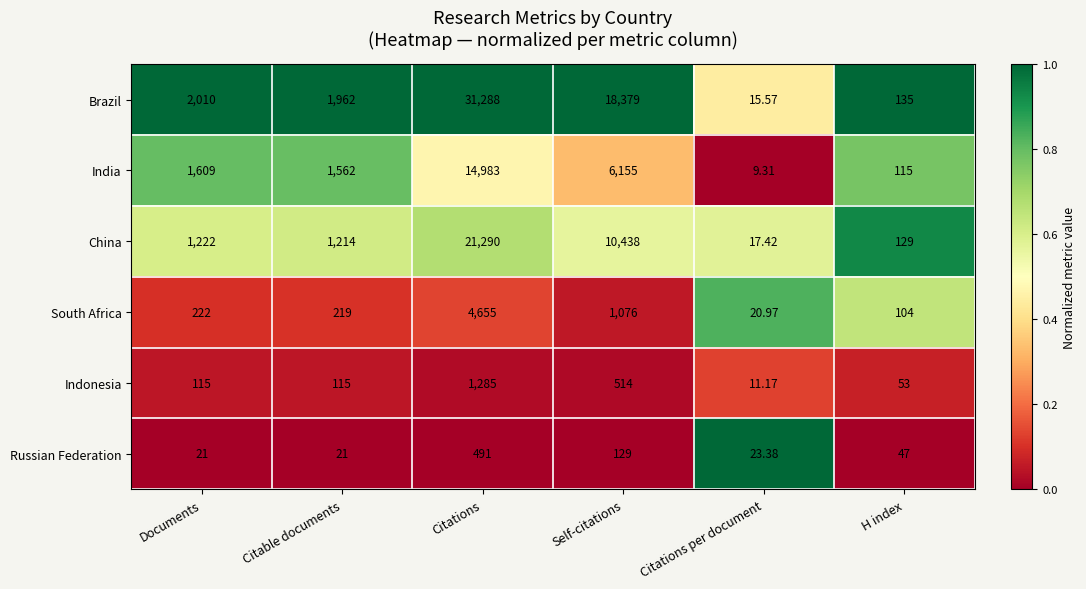

Which category has the highest value across all series?

Citations